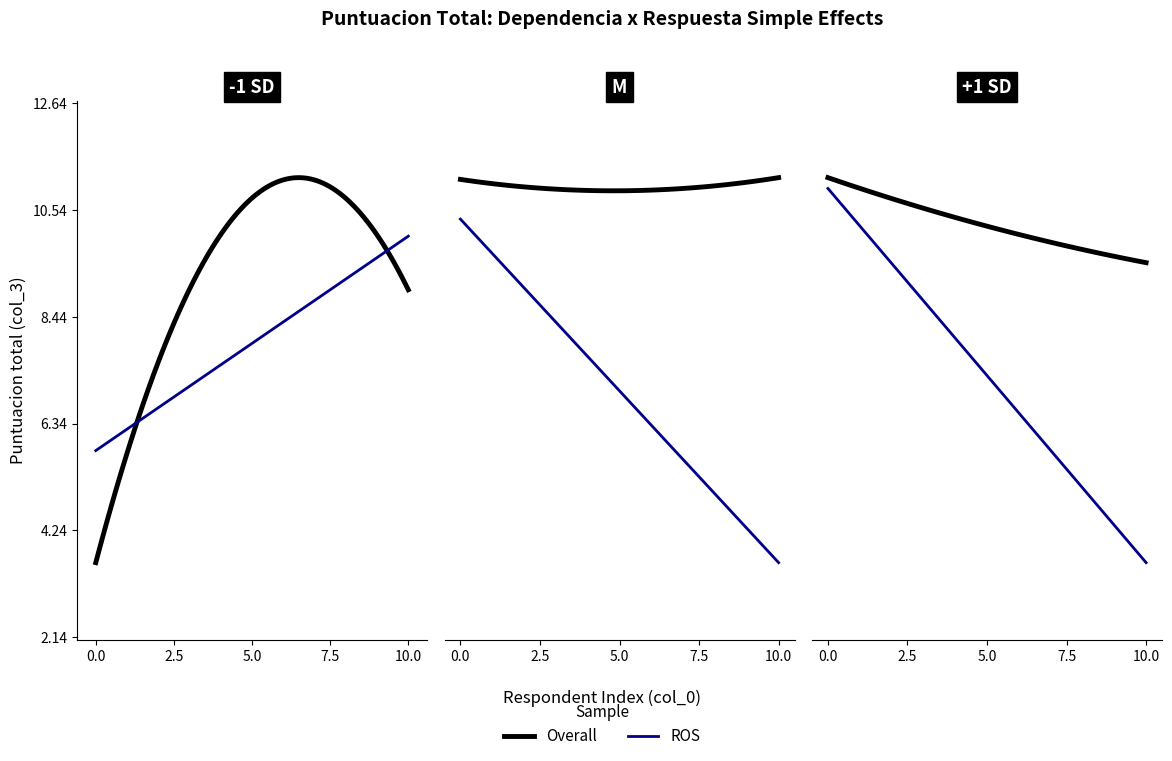

Is the value of Overall at 18 greater than the value of ROS at 15?

No